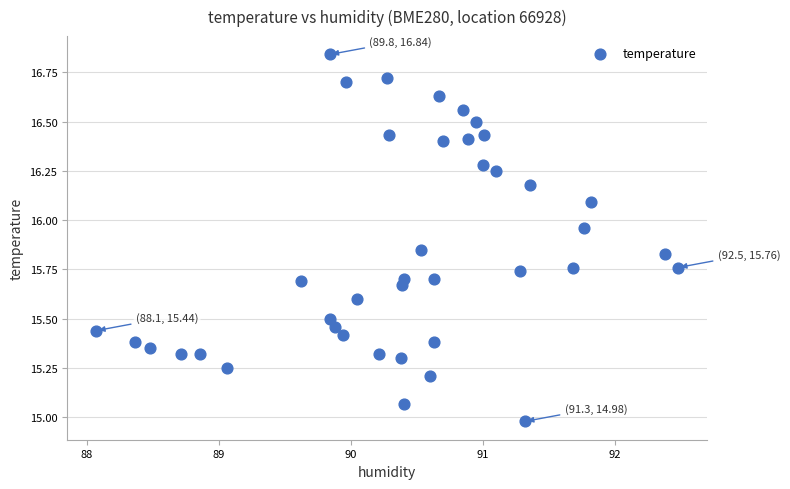

What is the range of Y values (max minus min)?

1.9